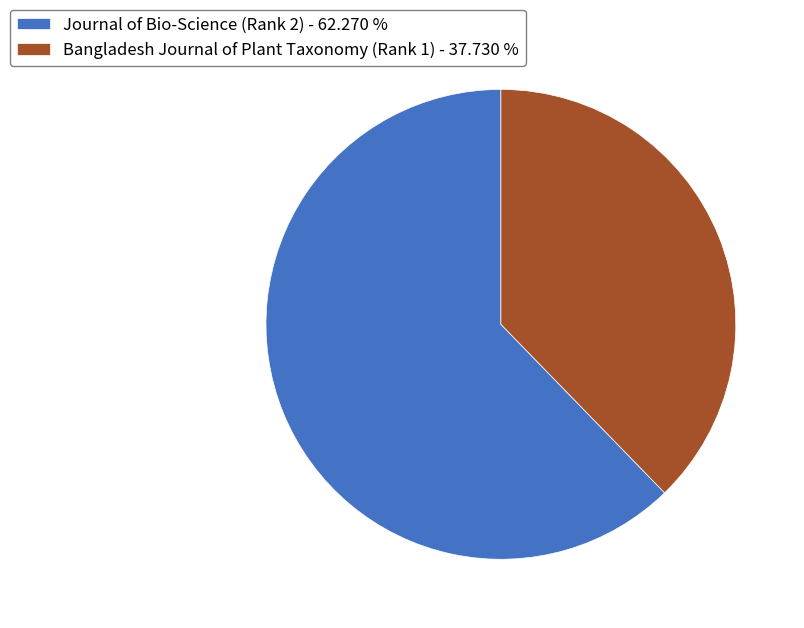

Is it true that Journal of Bio-Science (Rank 2) is 54% of the pie?

False